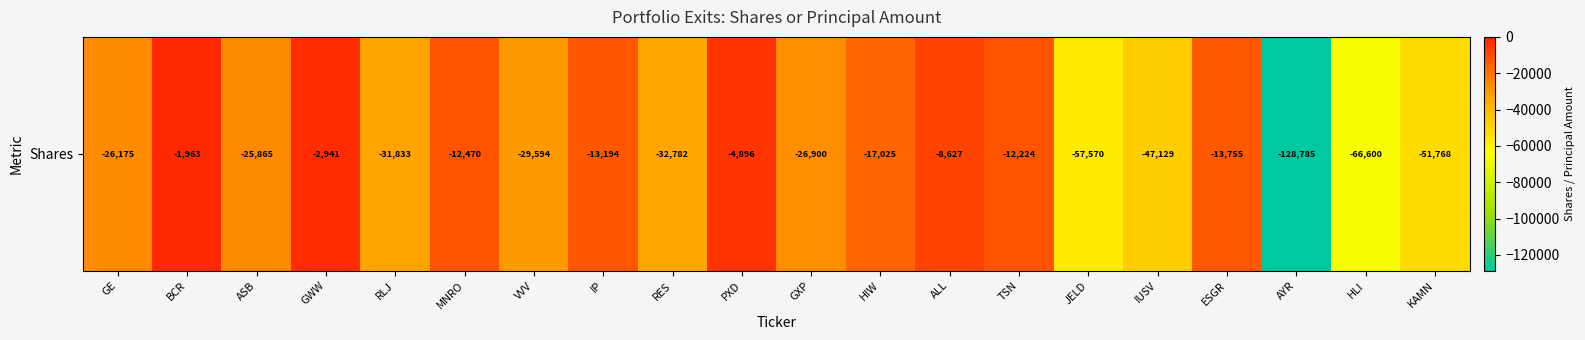

Rank the categories by value from lowest to highest.

AYR, HLI, JELD, KAMN, IUSV, RES, RLJ, VVV, GXP, GE, ASB, HIW, ESGR, IP, MNRO, TSN, ALL, PXD, GWW, BCR